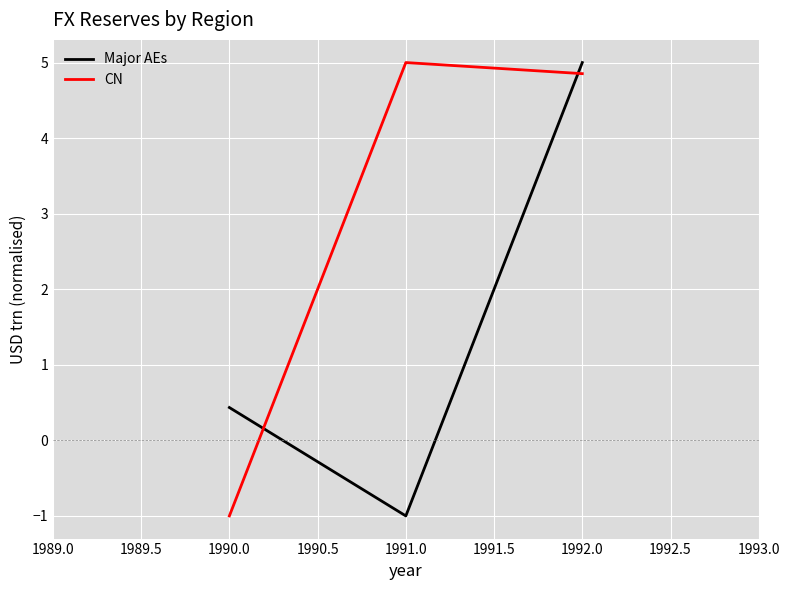

Reading left to right, what are all the values shown in this chart?

Major AEs: 0.4	-1.0	5.0
CN: -1.0	5.0	4.9